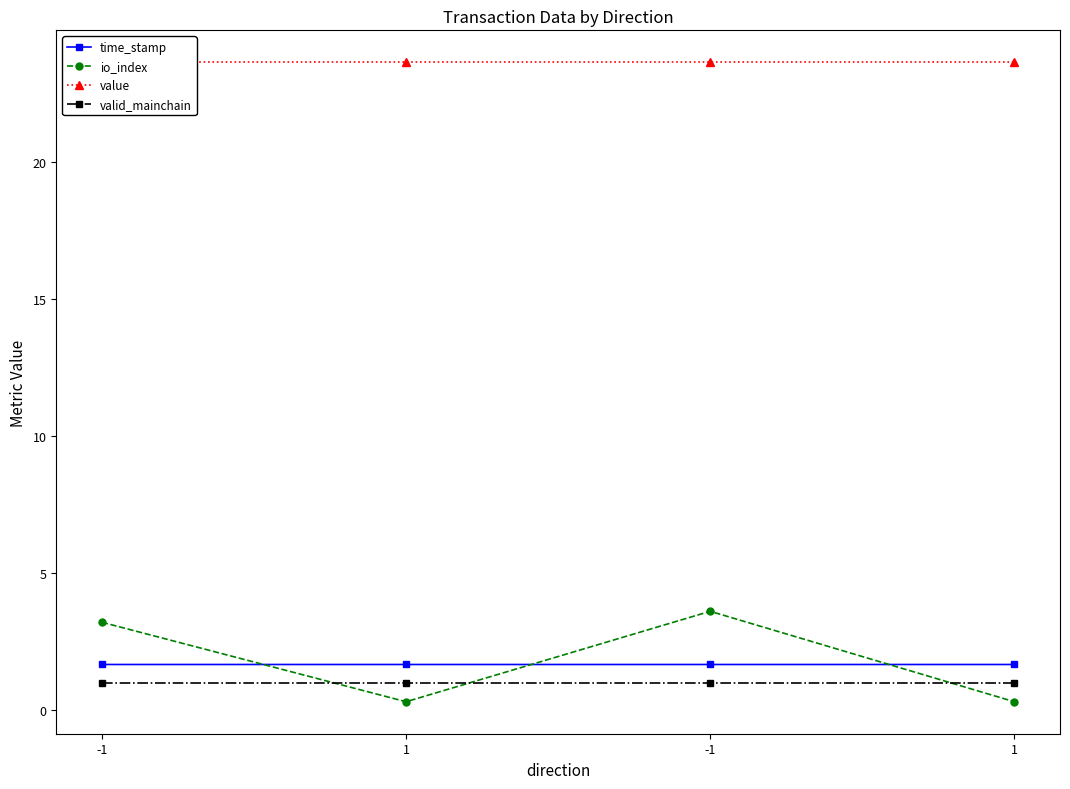

Does the chart display data point markers on the line(s)?

Yes